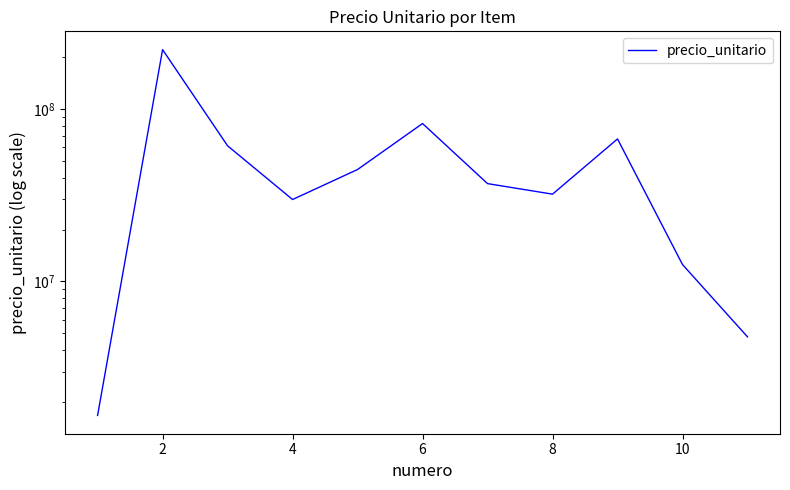

What is the value of the 1st point from the left?

1670884